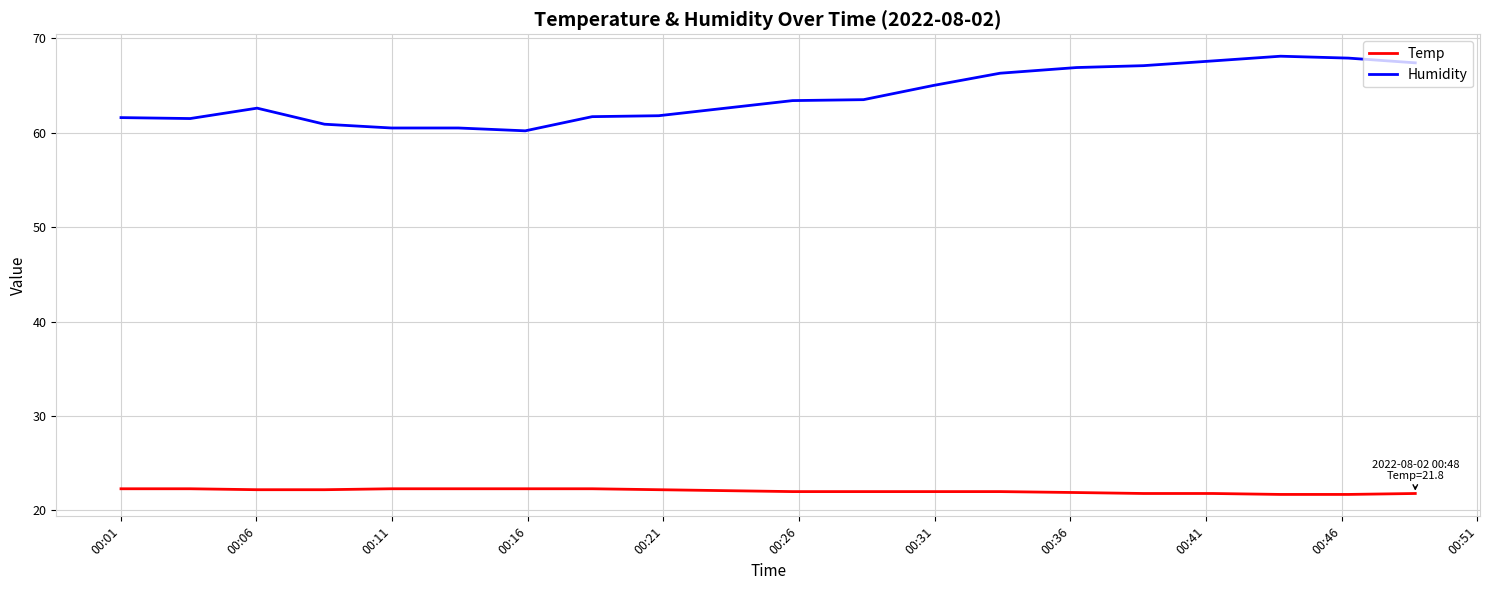

Which series has the widest spread of values?

Humidity